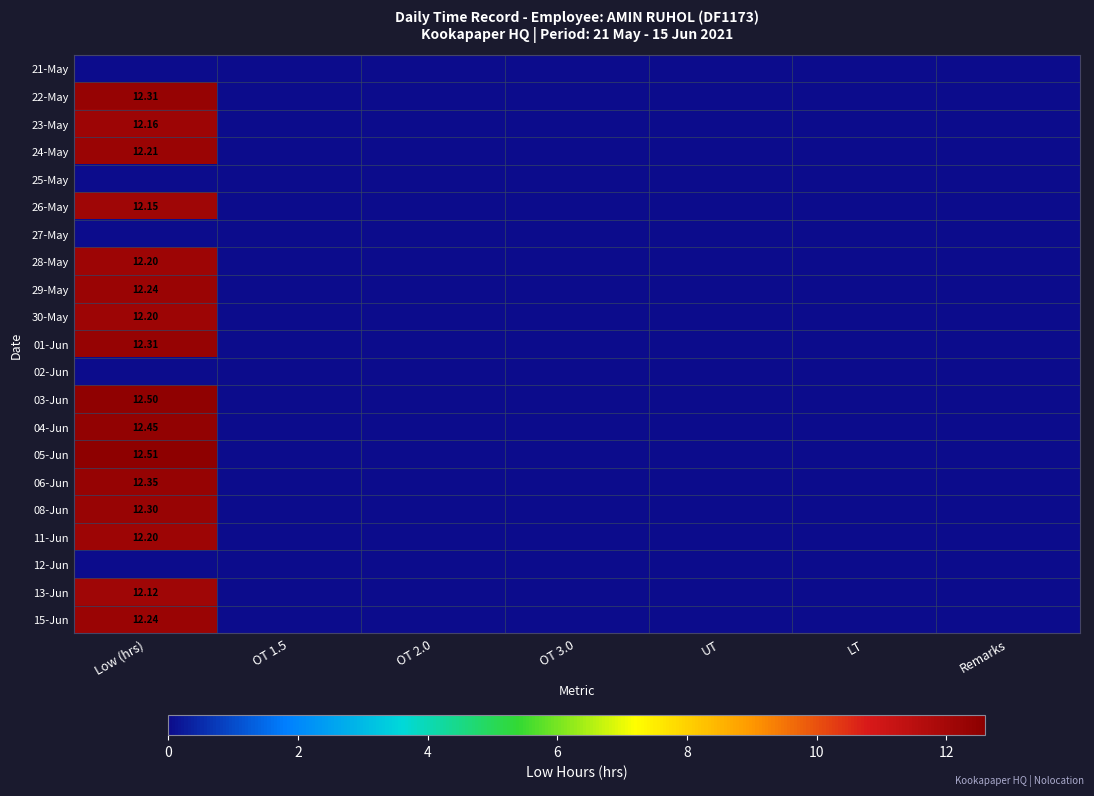

List the series in order of their peak value, lowest first.

21-May, 25-May, 27-May, 02-Jun, 12-Jun, 13-Jun, 26-May, 23-May, 28-May, 30-May, 11-Jun, 24-May, 29-May, 15-Jun, 08-Jun, 22-May, 01-Jun, 06-Jun, 04-Jun, 03-Jun, 05-Jun